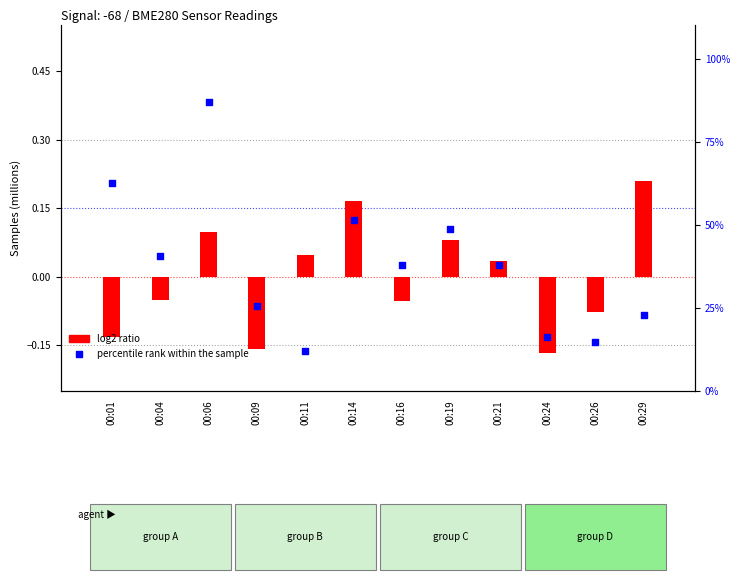

Which series contains the highest Y value?

percentile rank within the sample